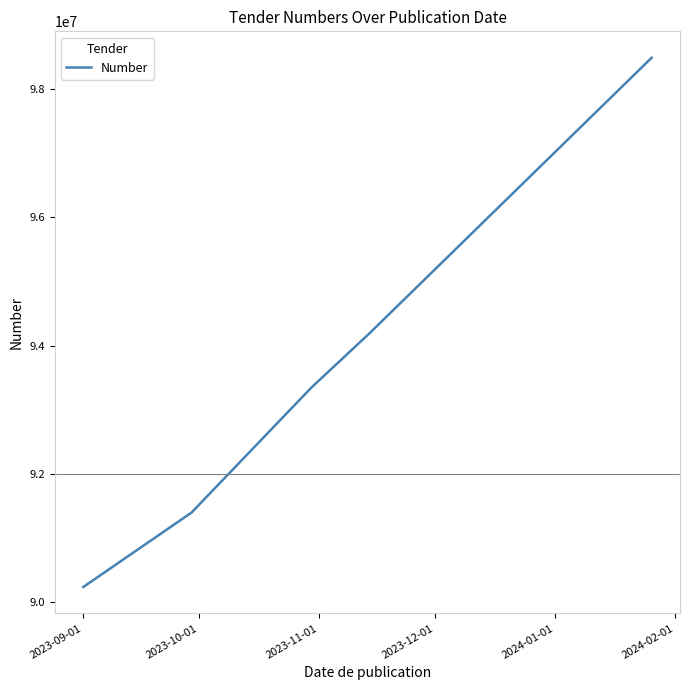

What is the difference between the maximum and minimum values?

8247360